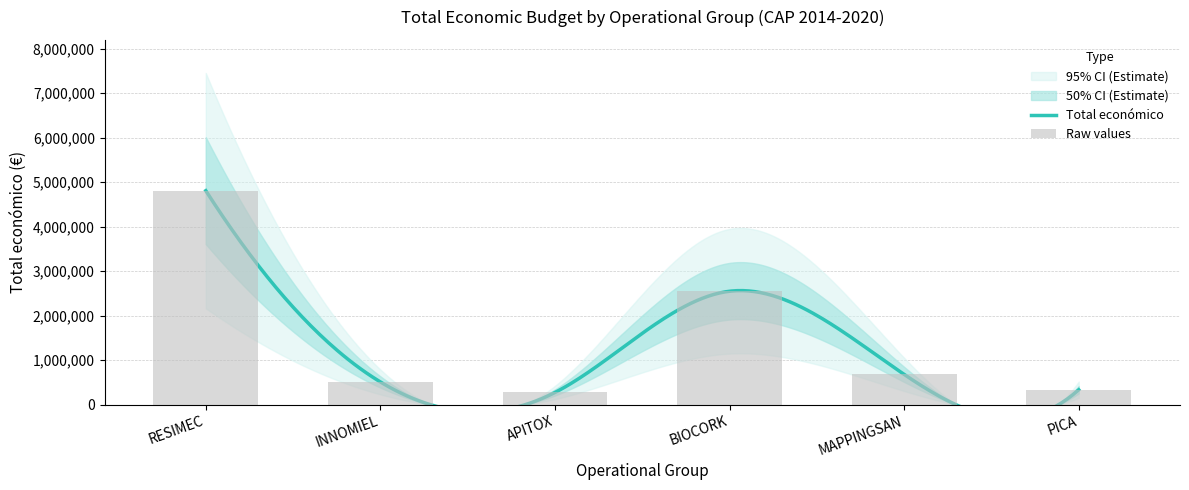

What is the sum of the values at PICA and BIOCORK?

2879284